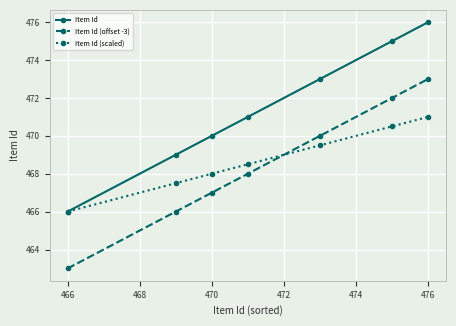

What is the sum of all Item Id values?

3300.0